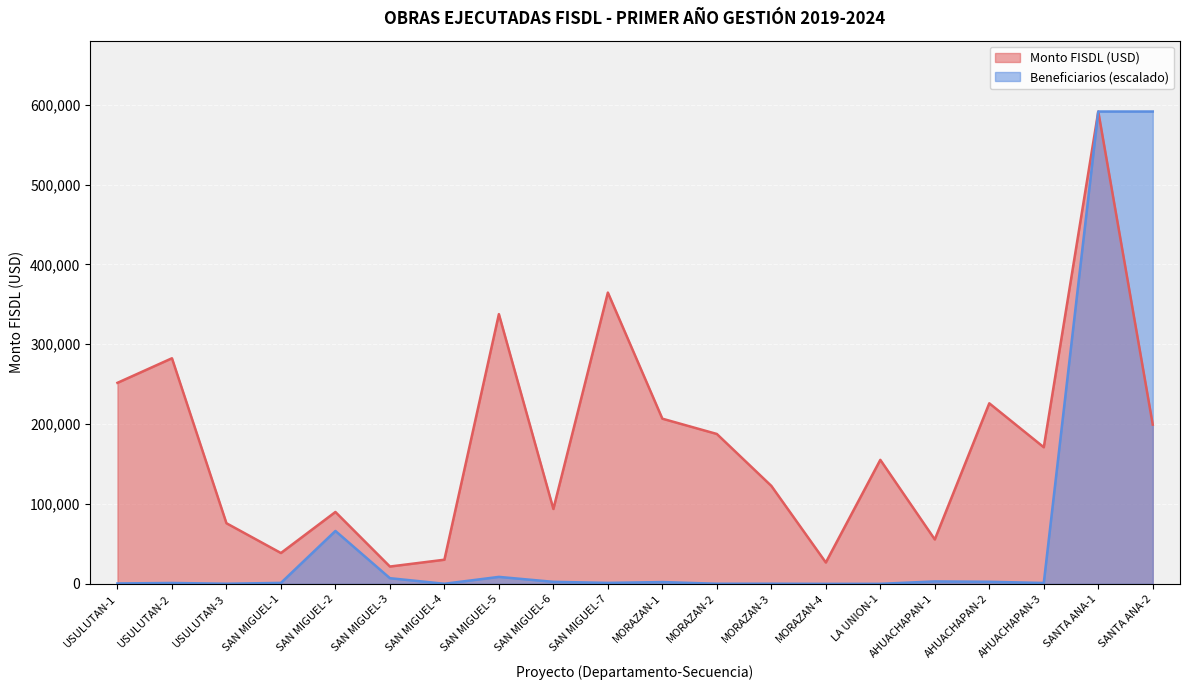

Between SAN MIGUEL-7 and SANTA ANA-1, which is larger?

SANTA ANA-1